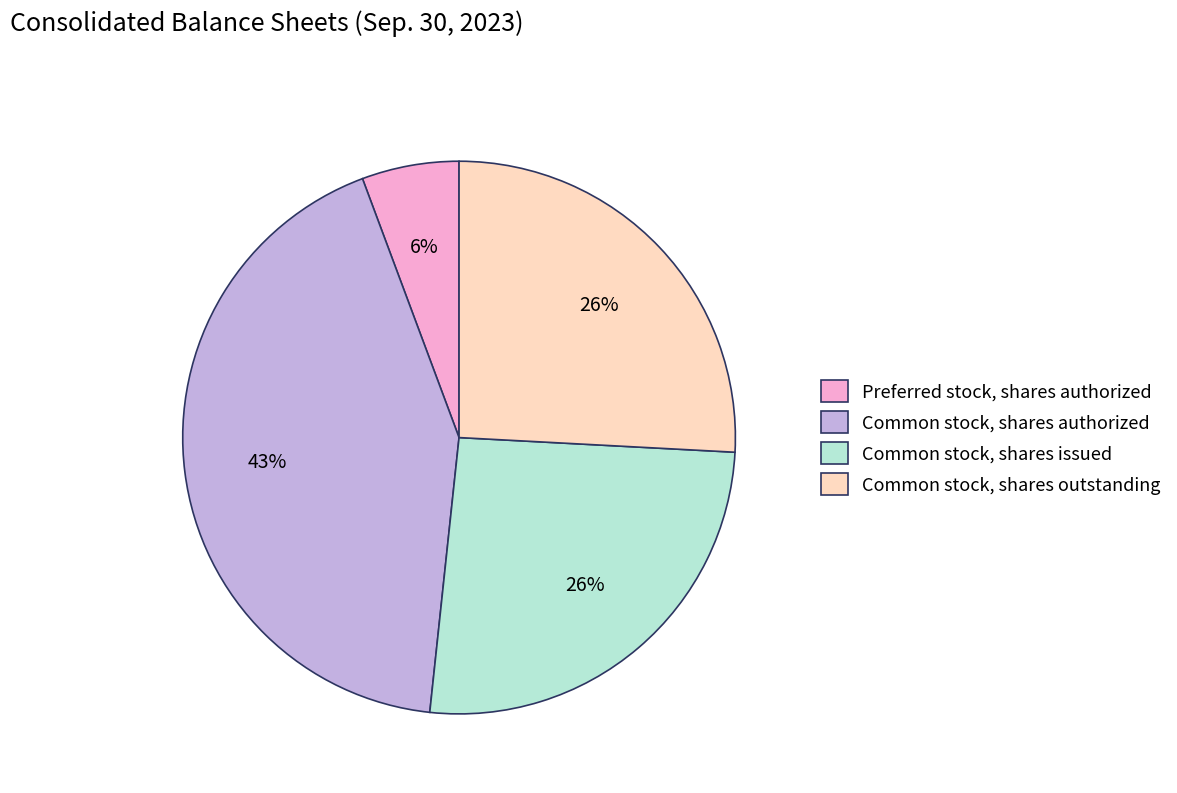

Is it true that Common stock, shares authorized is 29% of the pie?

False